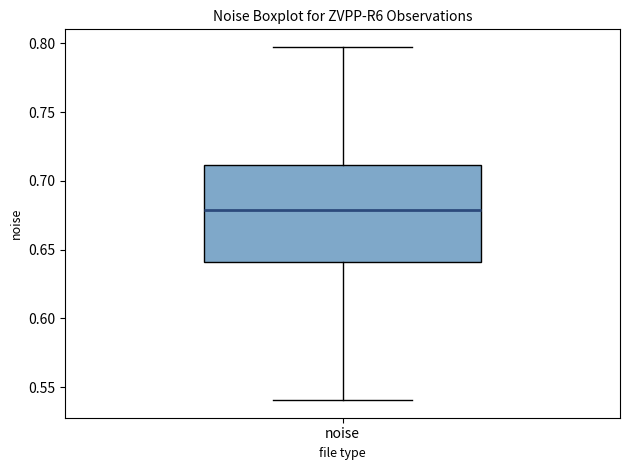

Where is the lower edge of the box for noise on the y-axis? The values are not printed on the chart, so give them approximately, as read against the axis.

0.640